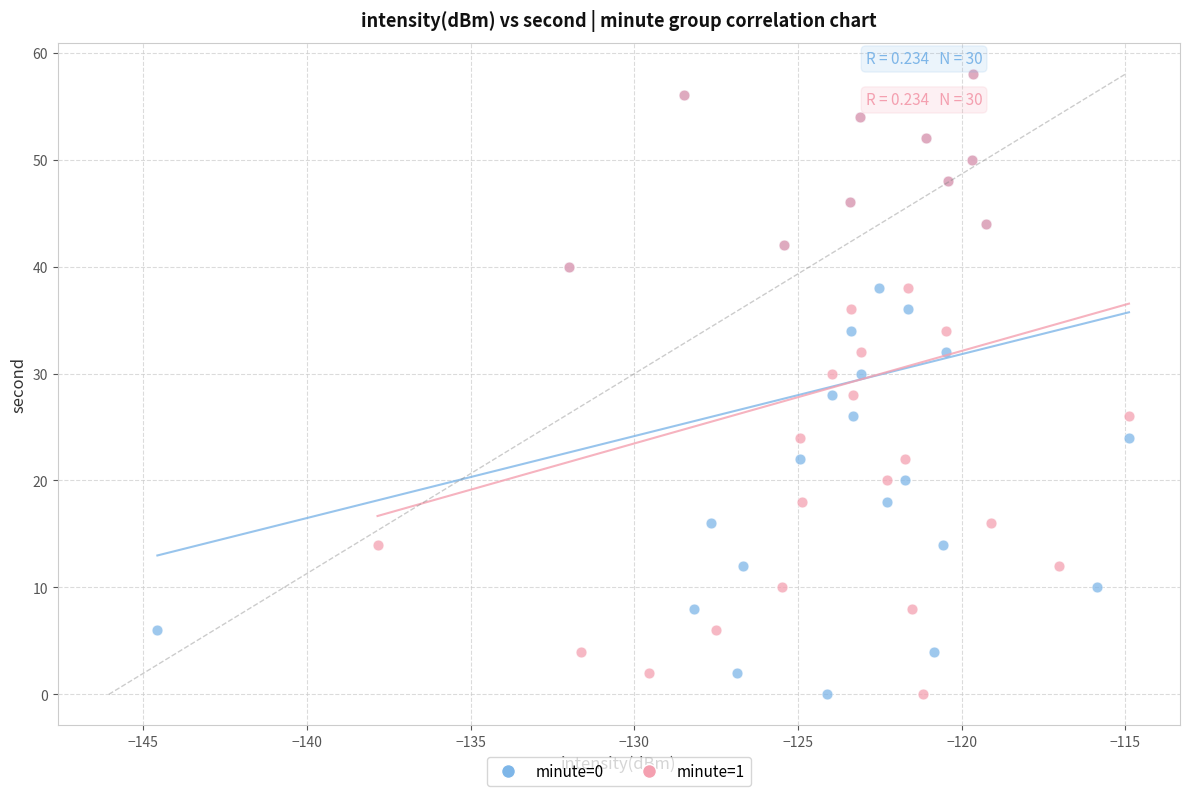

What are all the series names shown in the legend?

minute=0, minute=1